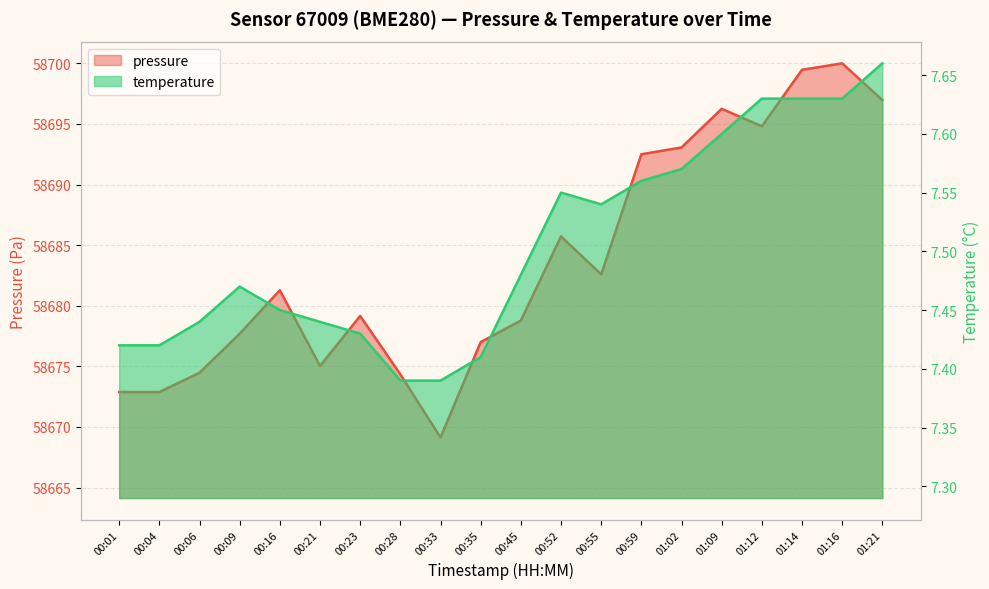

Where is the first local minimum for temperature?

00:55